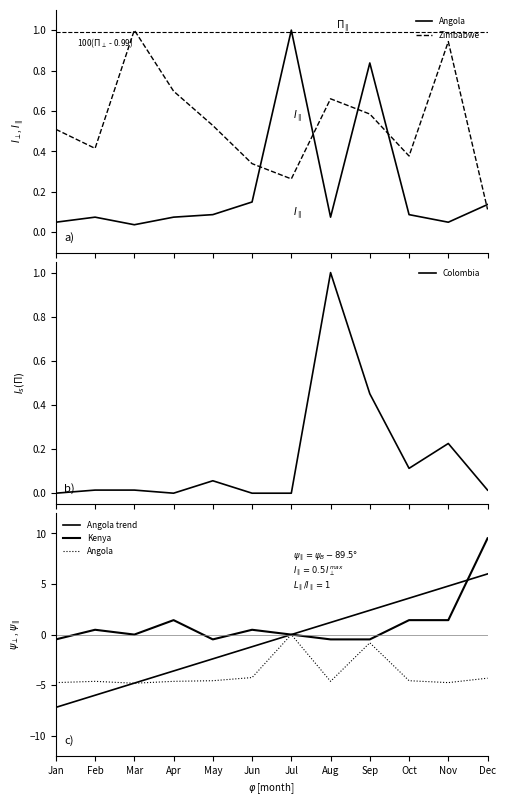

Where do Kenya and Colombia first cross each other?

Jan and Feb